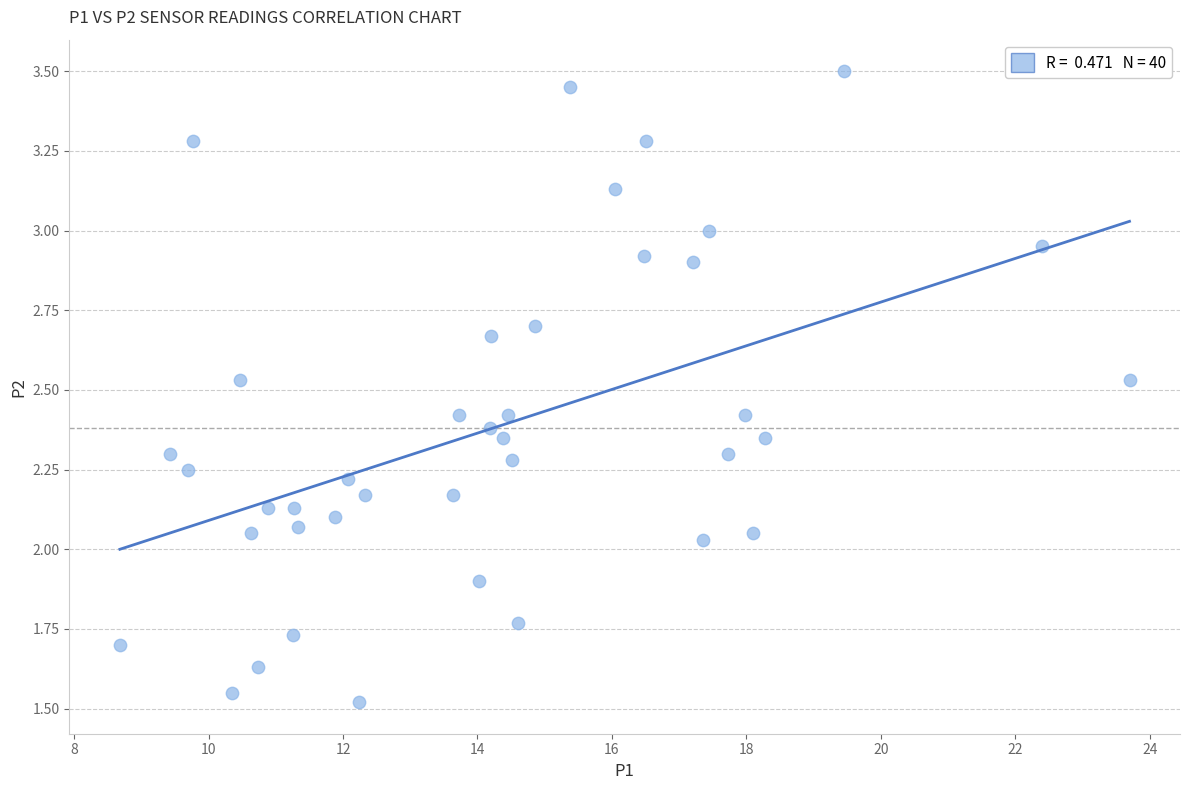

How many points are shown in the scatter plot?

40